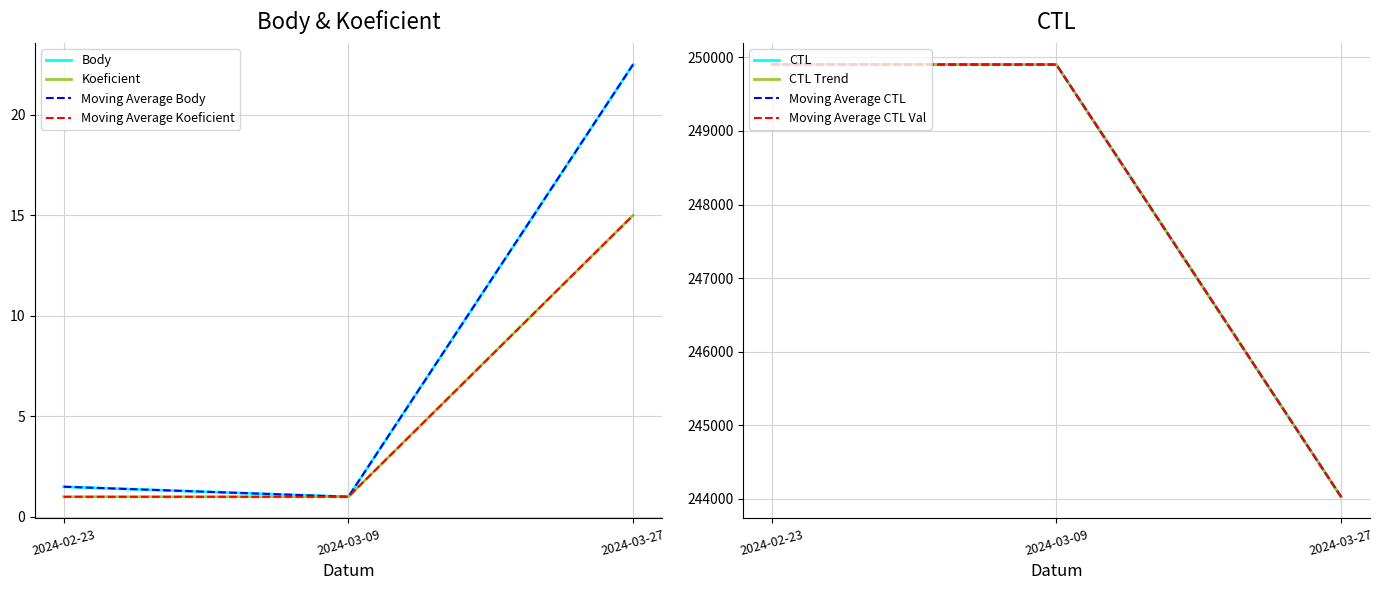

Which label corresponds to the smallest value in the chart?

2024-03-09